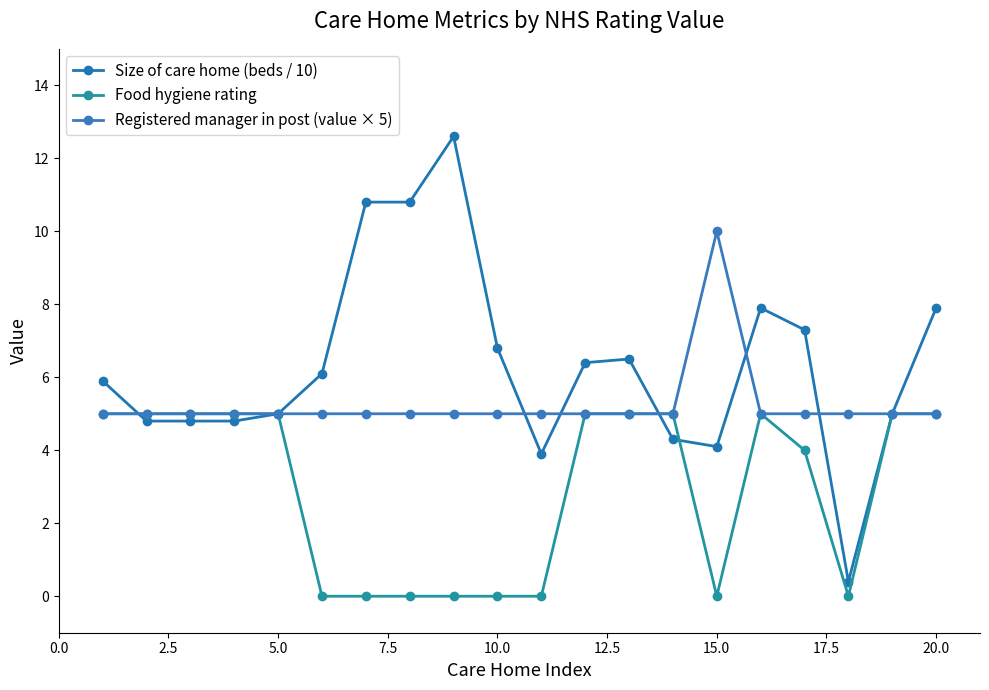

Reading right to left, extract all data points from this chart.

Size of care home (beds / 10): 7.9	5.0	0.4	7.3	7.9	4.1	4.3	6.5	6.4	3.9	6.8	12.6	10.8	10.8	6.1	5.0	4.8	4.8	4.8	5.9
Food hygiene rating: 5.0	5.0	0.0	4.0	5.0	0.0	5.0	5.0	5.0	0.0	0.0	0.0	0.0	0.0	0.0	5.0	5.0	5.0	5.0	5.0
Registered manager in post (value × 5): 5.0	5.0	5.0	5.0	5.0	10.0	5.0	5.0	5.0	5.0	5.0	5.0	5.0	5.0	5.0	5.0	5.0	5.0	5.0	5.0